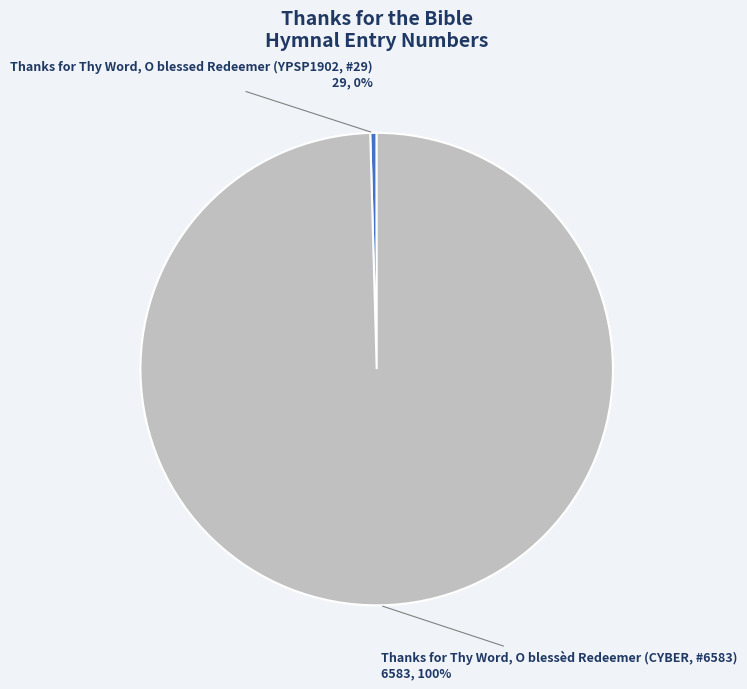

Which slice is the smallest?

Thanks for Thy Word, O blessed Redeemer (YPSP1902, #29)